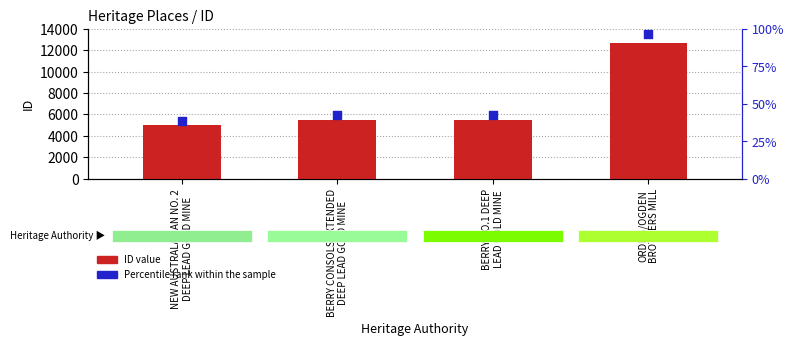

What are all the series names shown in the legend?

ID value, Percentile rank within the sample